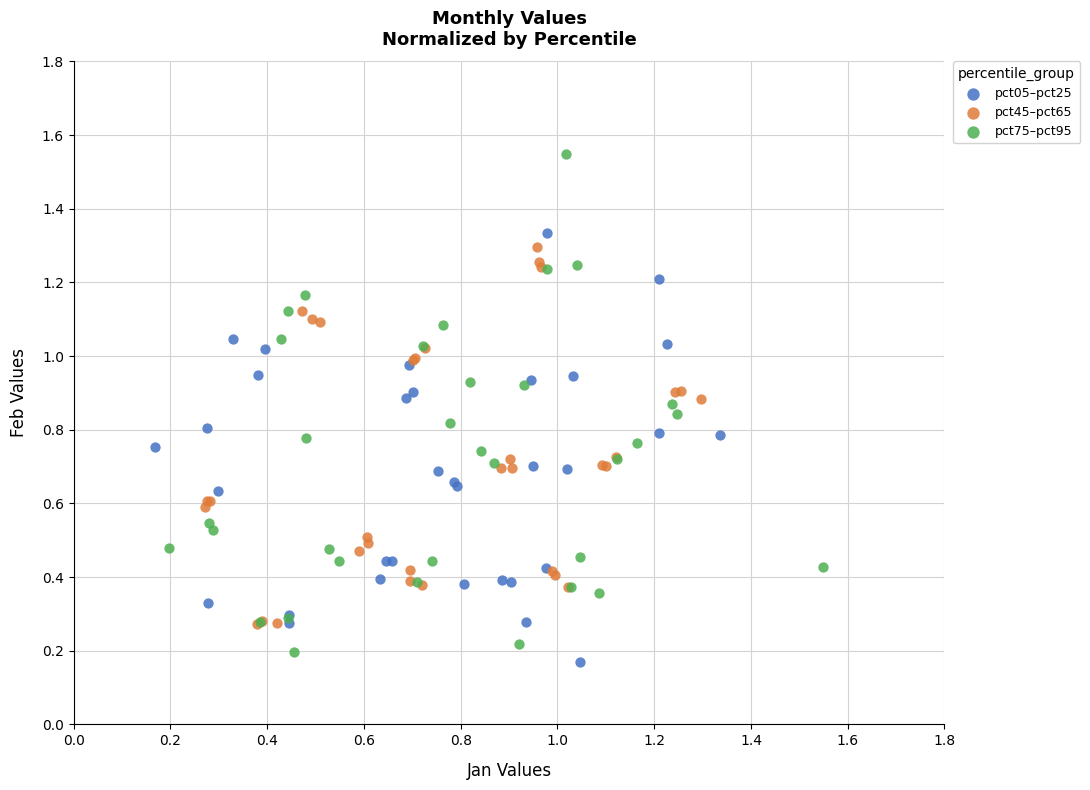

Which series has the widest spread of Y values?

pct75–pct95